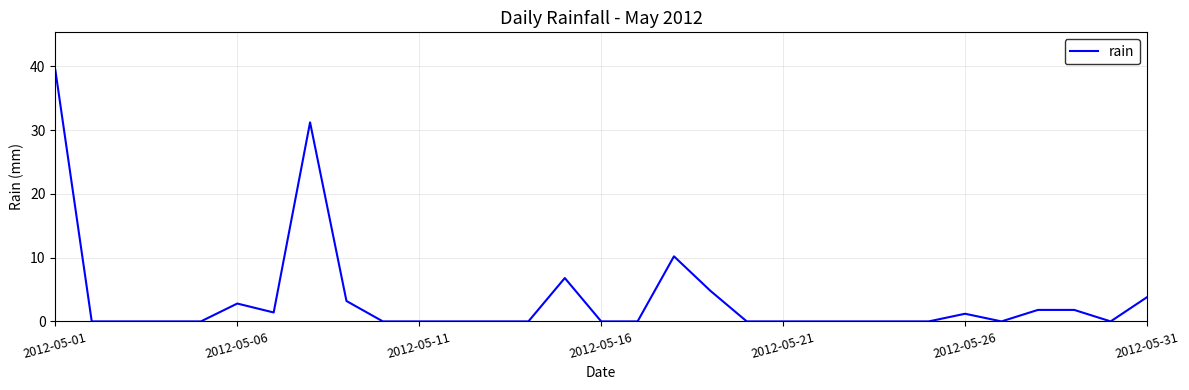

What is the difference between the maximum and minimum values?

39.4